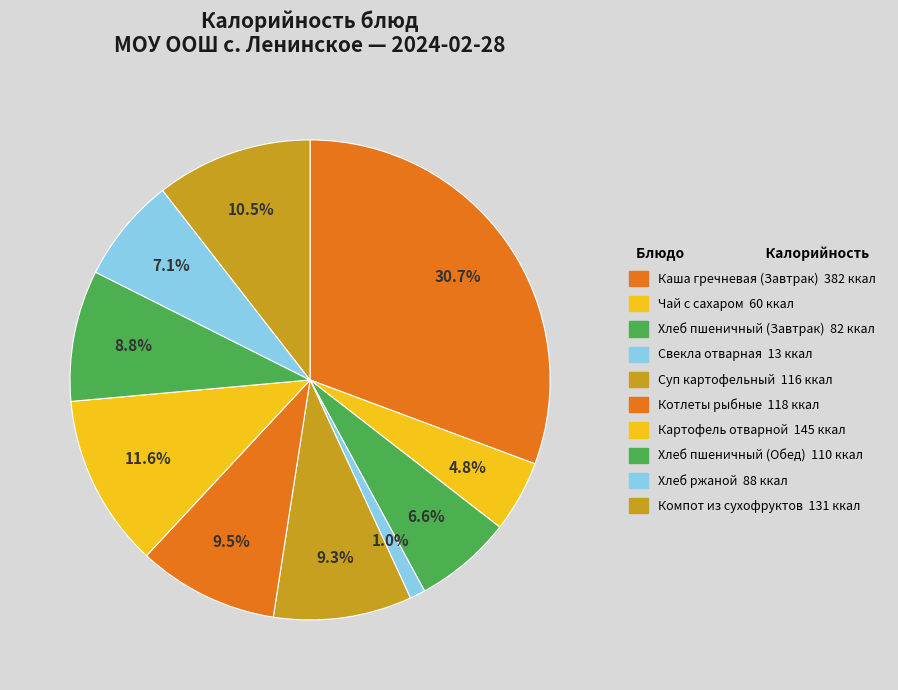

How many segments does this pie chart have?

10